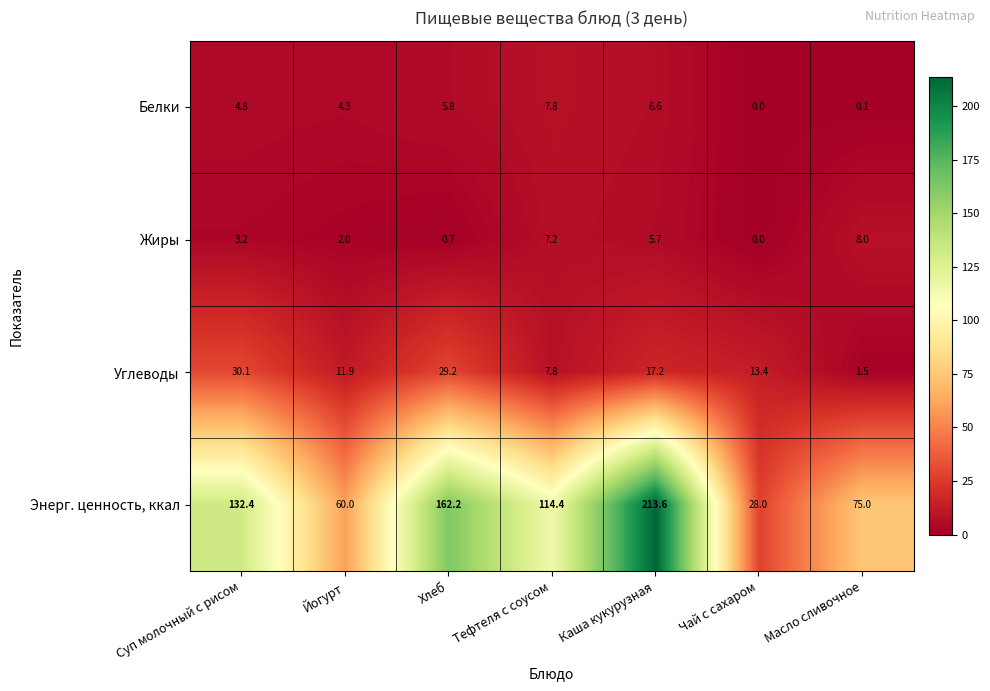

What is the maximum value shown in the chart?

213.6